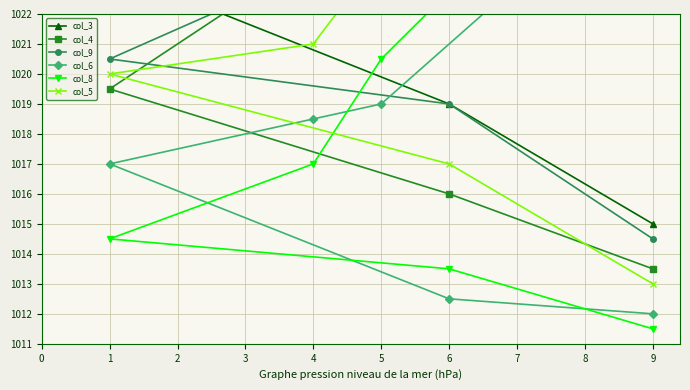

The col_3 series shows 567.4 at 6. True or false?

False